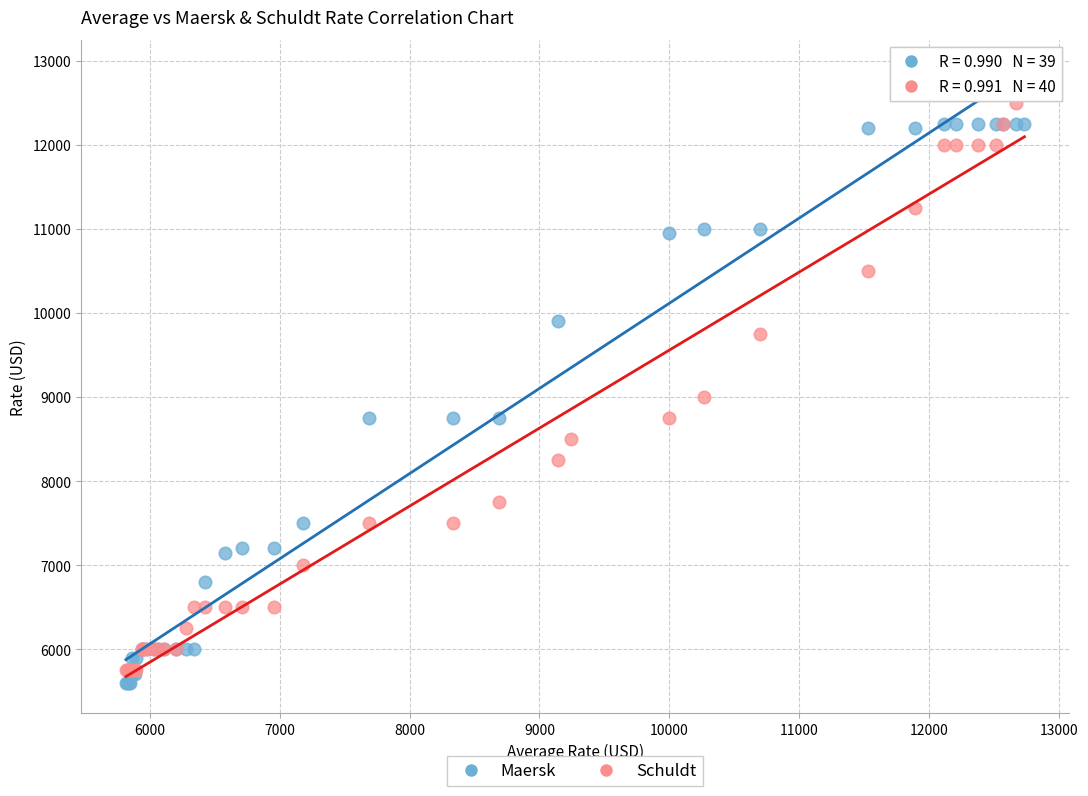

What are all the series names shown in the legend?

Maersk, Schuldt